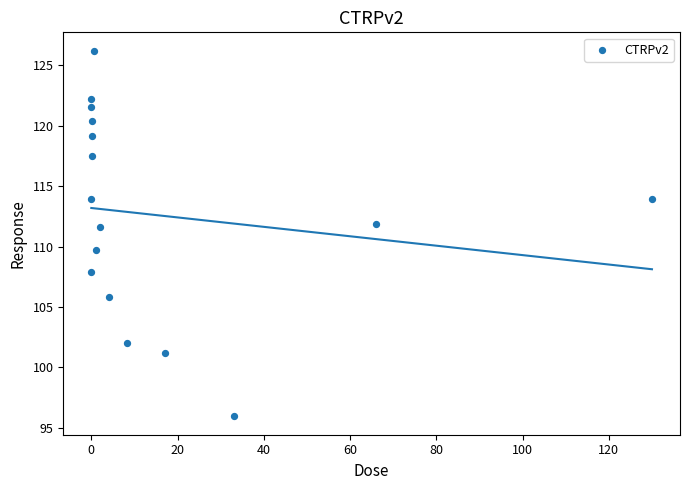

What is the range of X values (max minus min)?

130.0